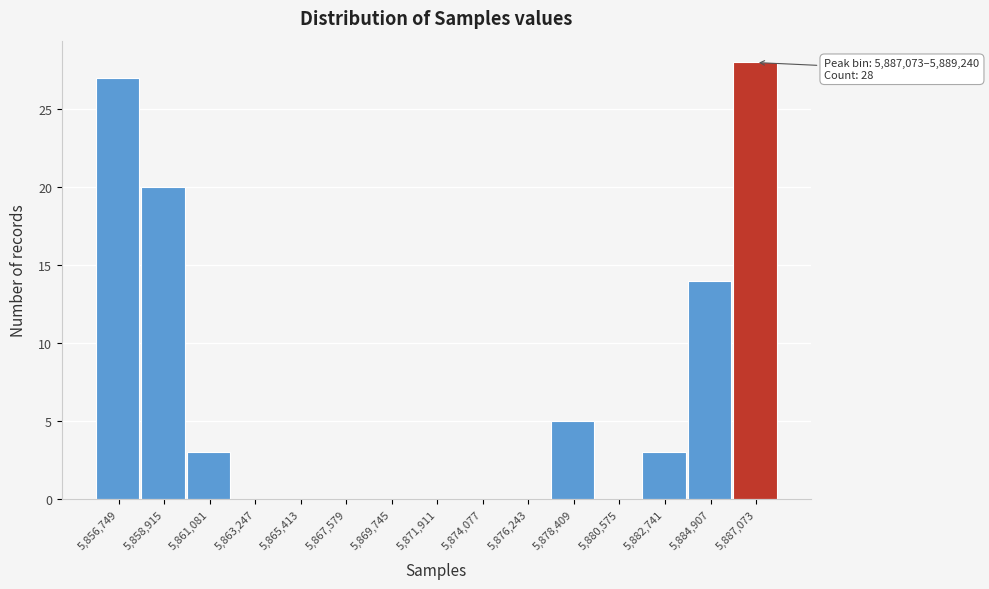

Reading left to right, what are all the values shown in this chart?

5,856,749=27	5,858,915=20	5,861,081=3	5,863,247=0	5,865,413=0	5,867,579=0	5,869,745=0	5,871,911=0	5,874,077=0	5,876,243=0	5,878,409=5	5,880,575=0	5,882,741=3	5,884,907=14	5,887,073=28